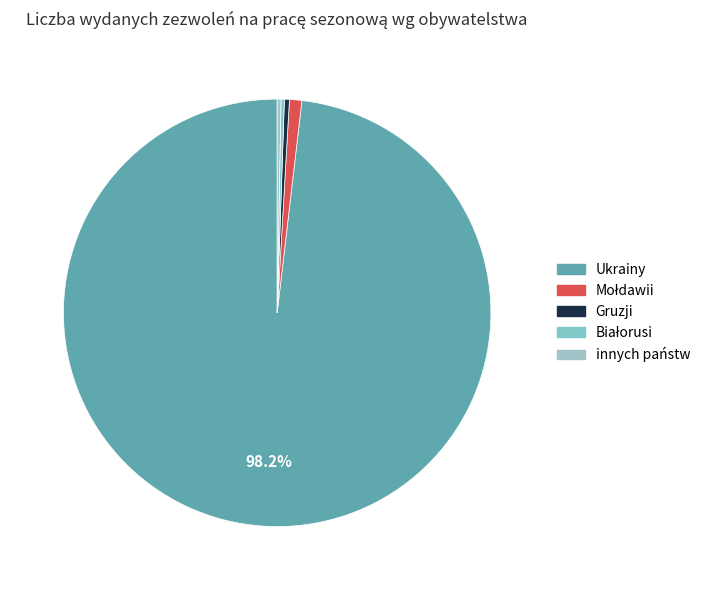

Rank the categories by value from lowest to highest.

Białorusi, innych państw, Gruzji, Mołdawii, Ukrainy